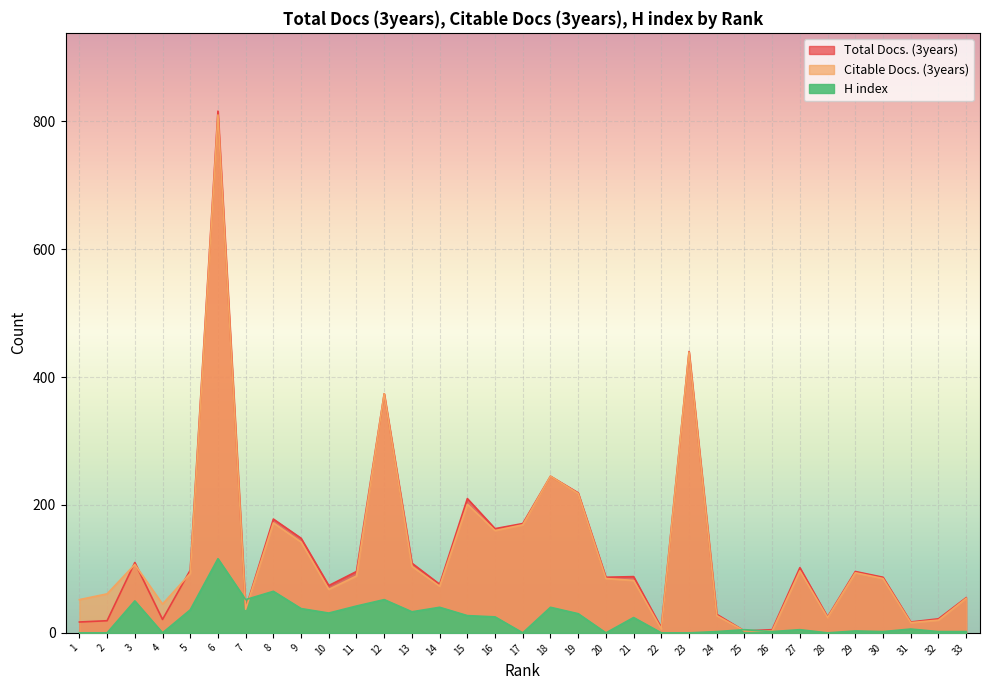

At which category is the sum across all series the highest?

6